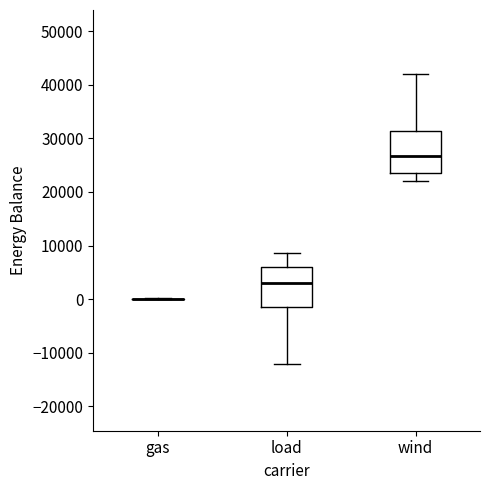

Where does the lower whisker of the box for wind end on the y-axis? The values are not printed on the chart, so give them approximately, as read against the axis.

22000